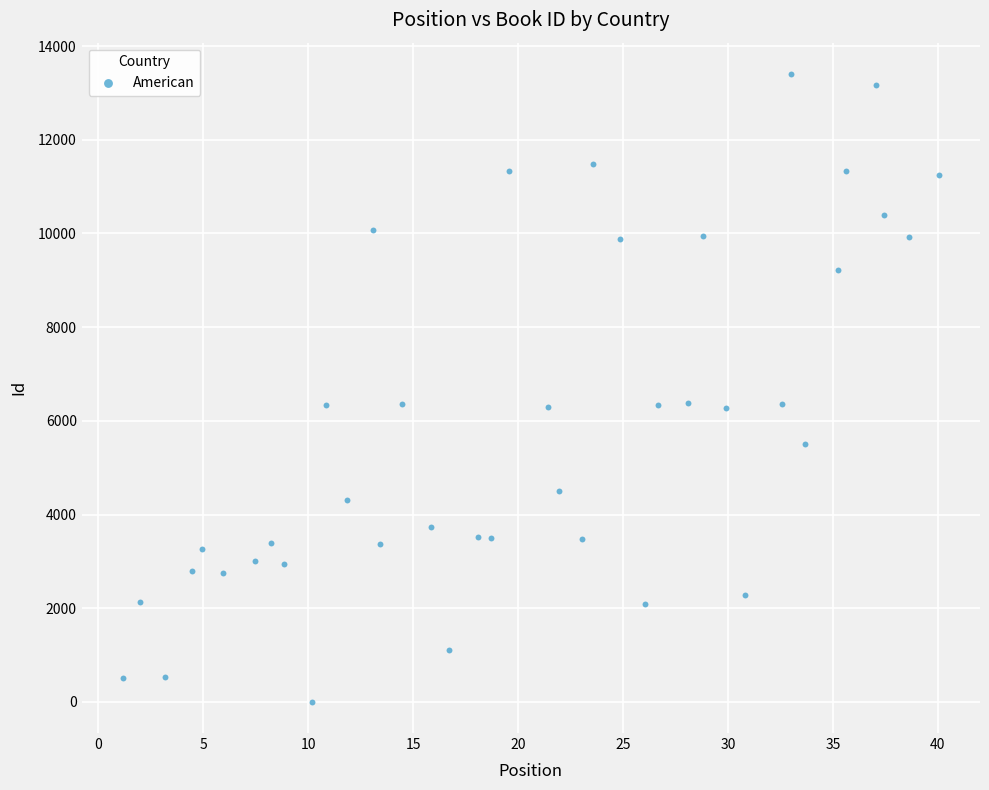

What is the range of Y values (max minus min)?

13397.4